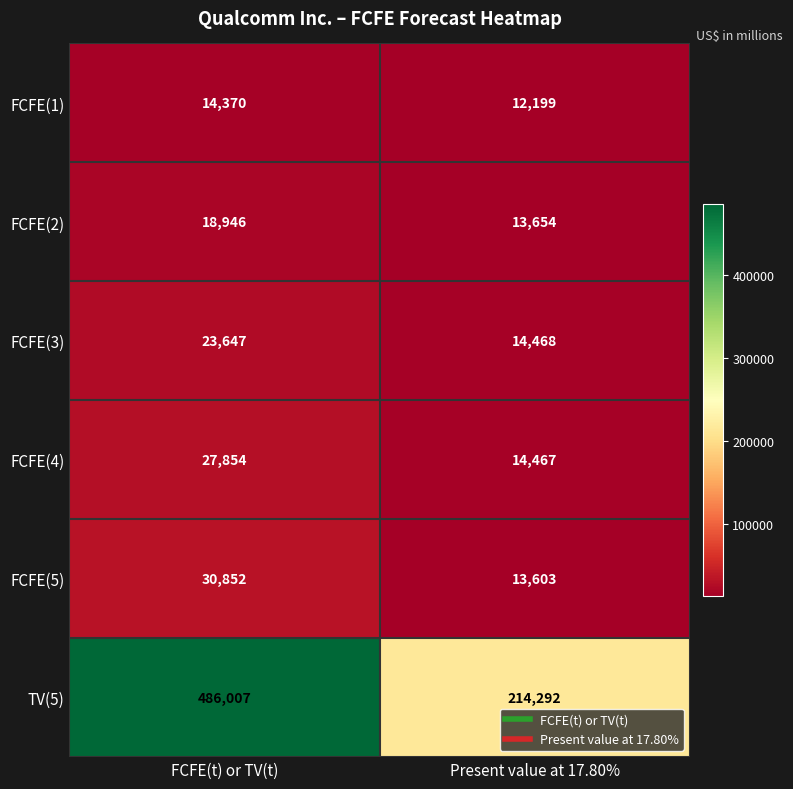

Which category has the lowest value across all series?

Present value at 17.80%